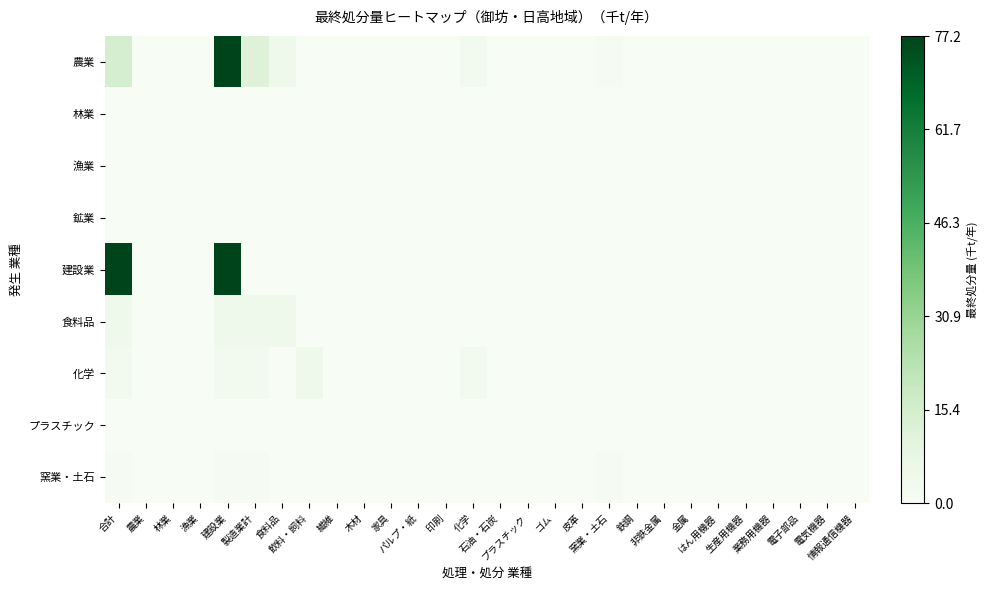

Between 金属 and はん用機器, which series saw the biggest shift?

農業